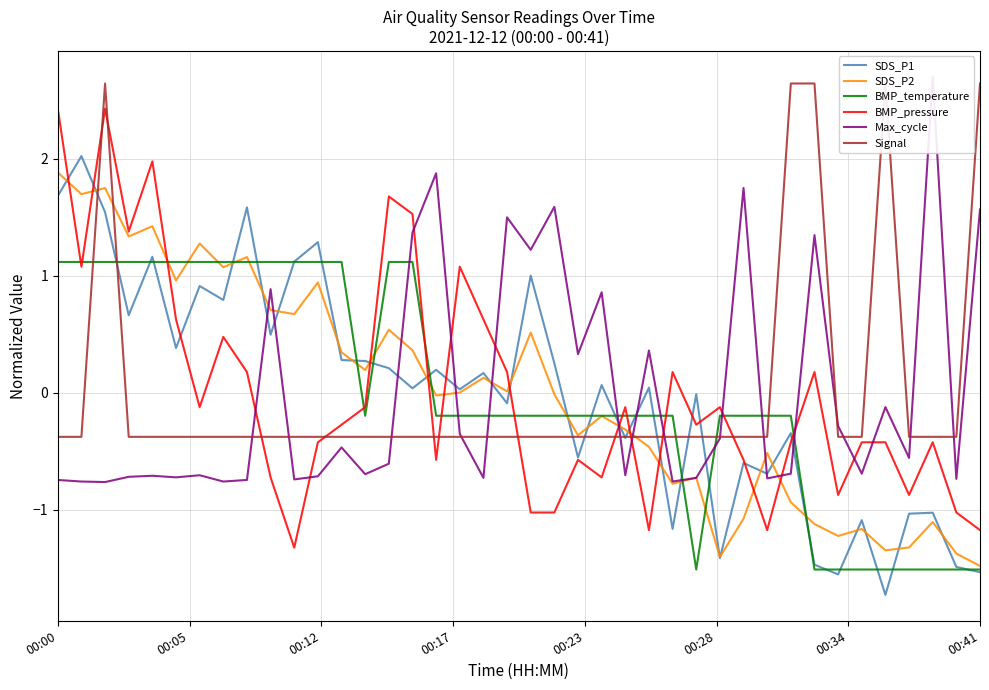

What is the highest value of the BMP_temperature series?

1.1